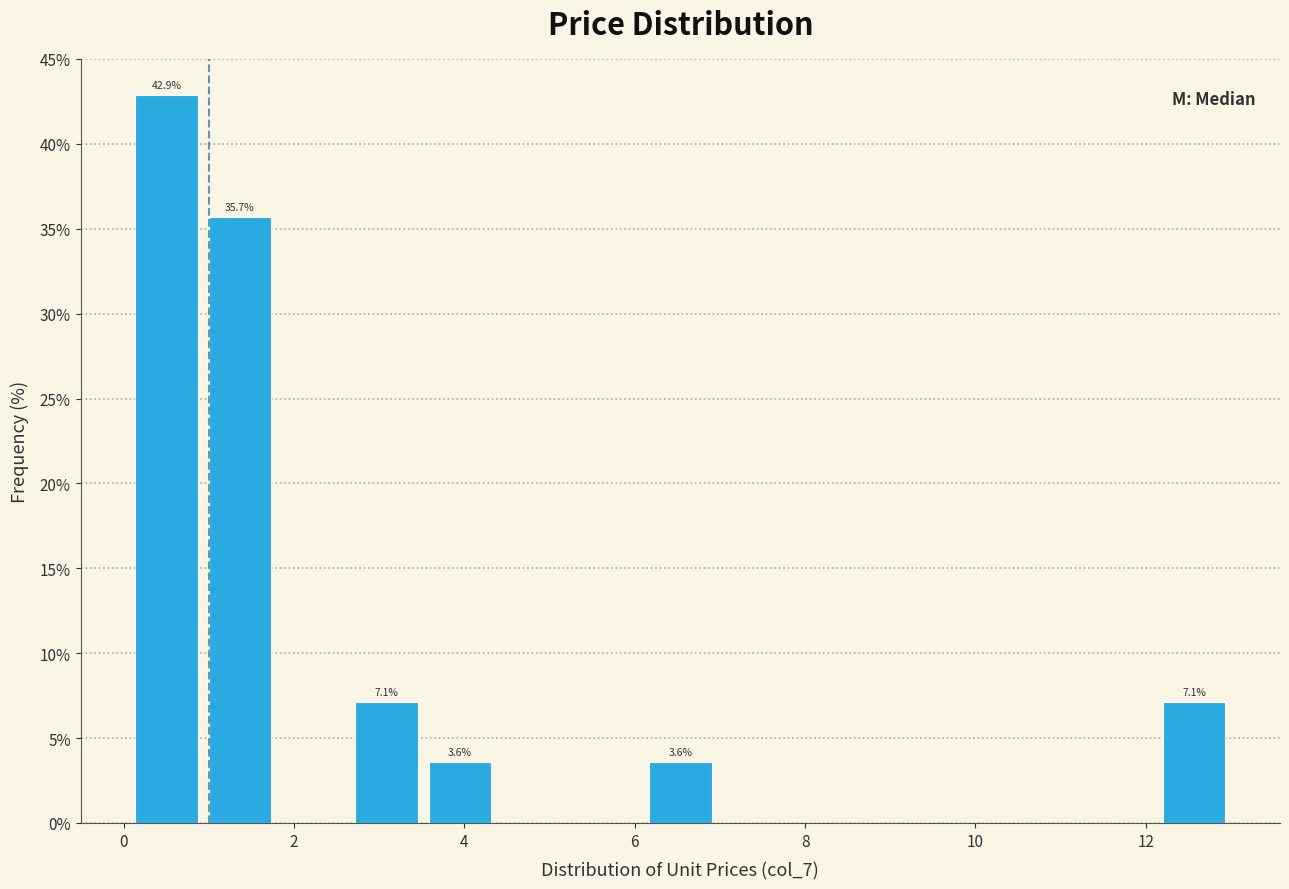

Which range on the x-axis has the tallest bar?

0.0 to 1.0